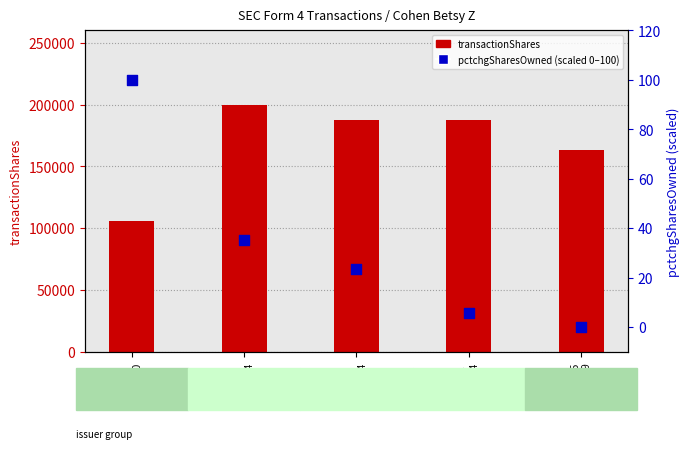

Which series has the largest total across all categories?

transactionShares